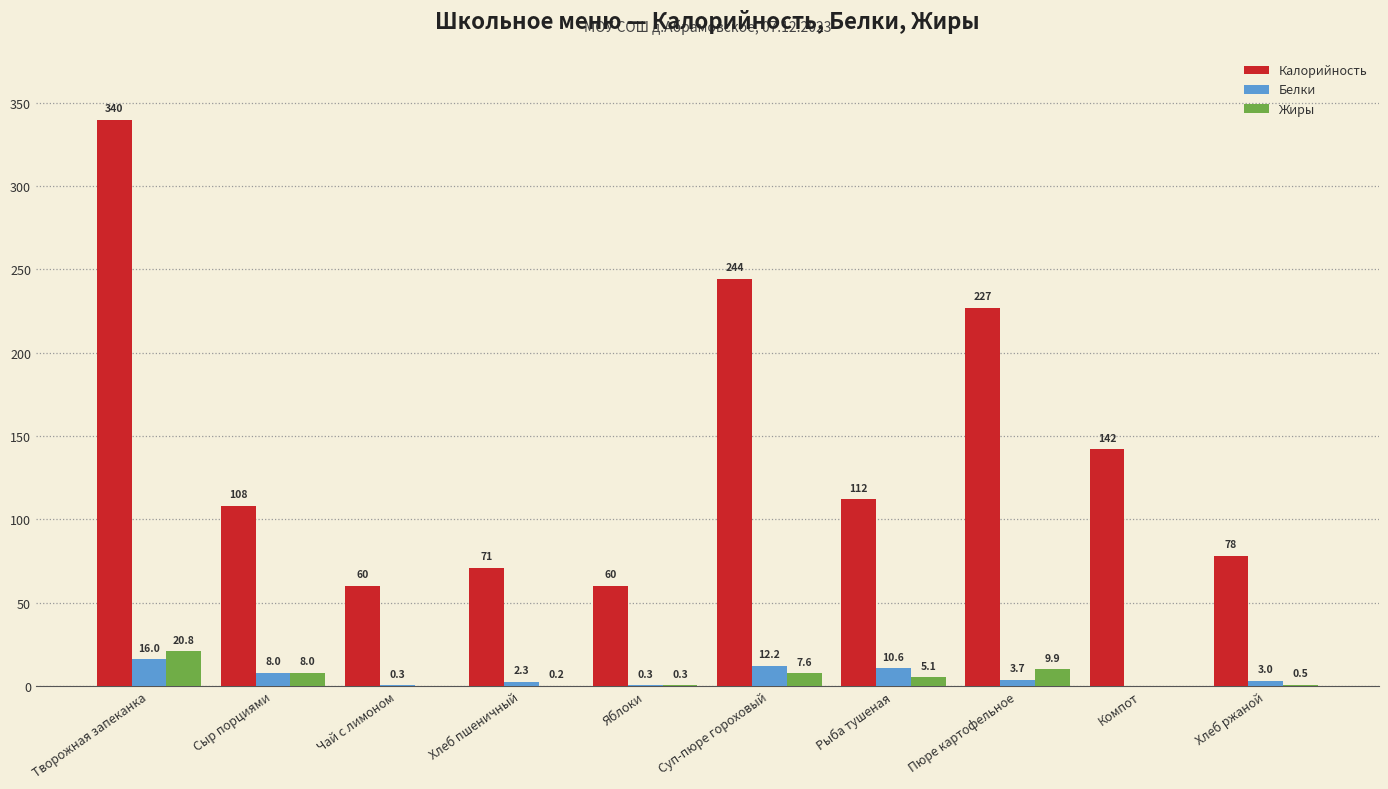

True or false: Калорийность has a value of 78.3 at Творожная запеканка.

False